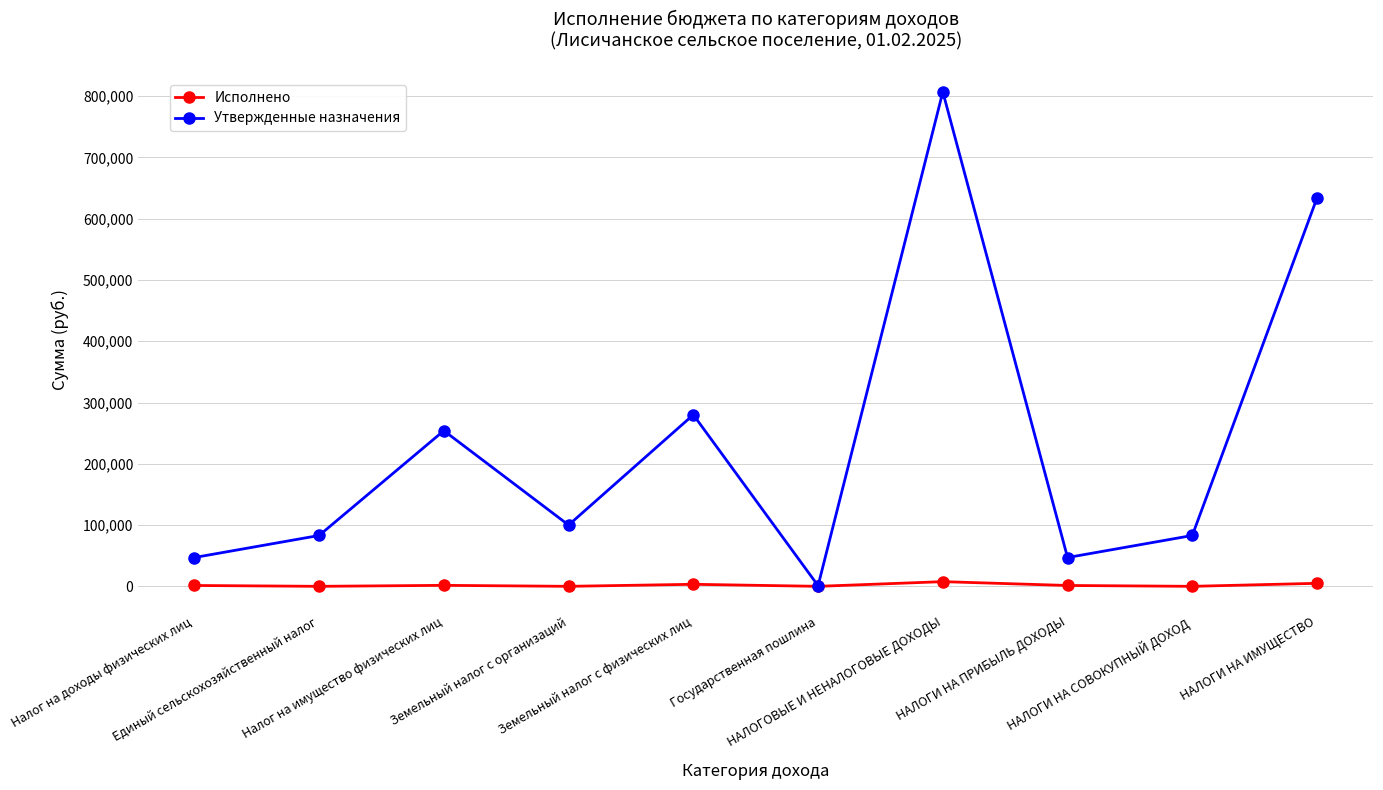

Which series has the widest spread of values?

Утвержденные назначения